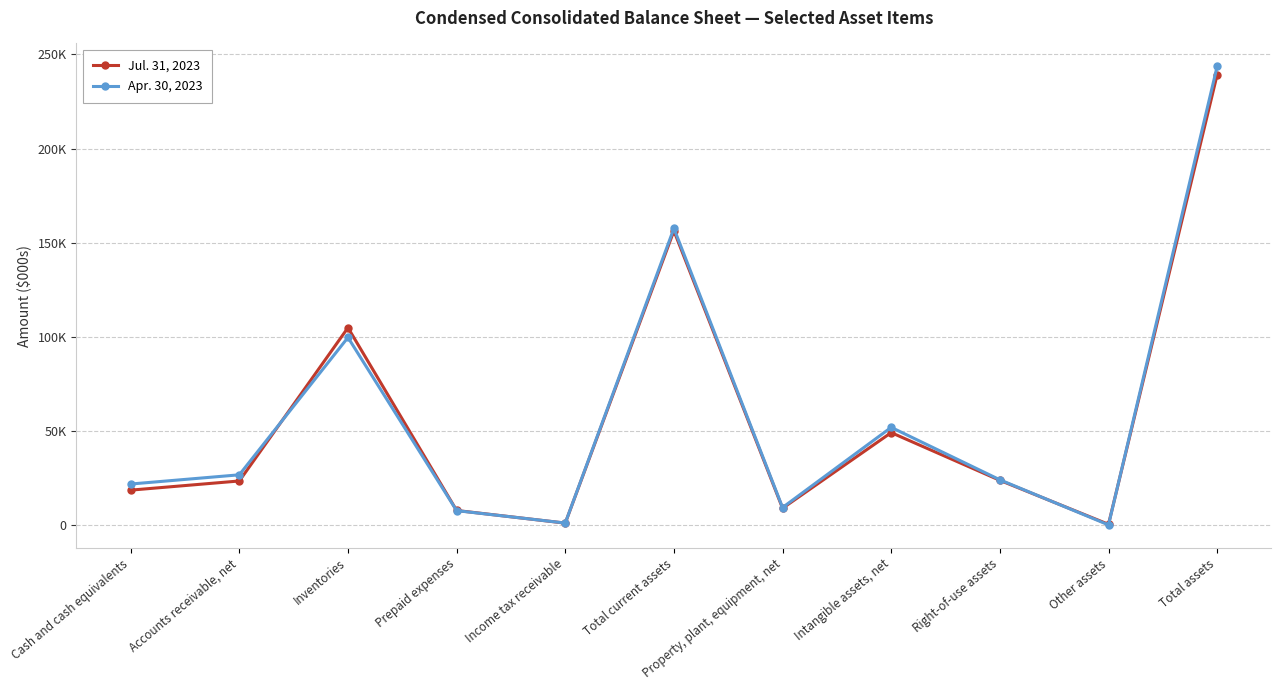

What is the difference between the highest and lowest values at Other assets?

319